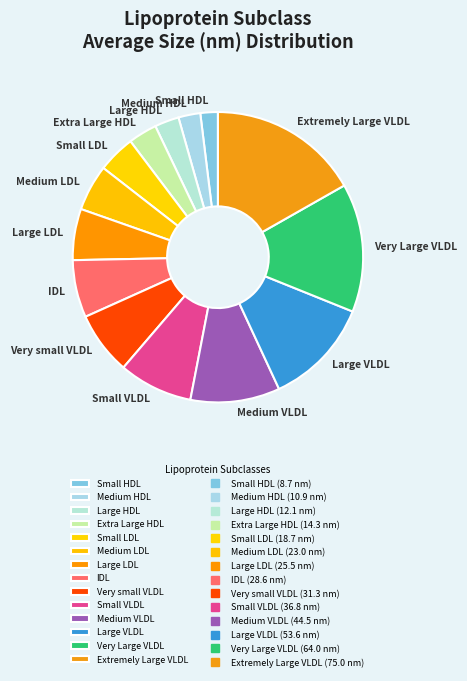

Do Large VLDL and Large LDL together represent more than half of the pie?

No